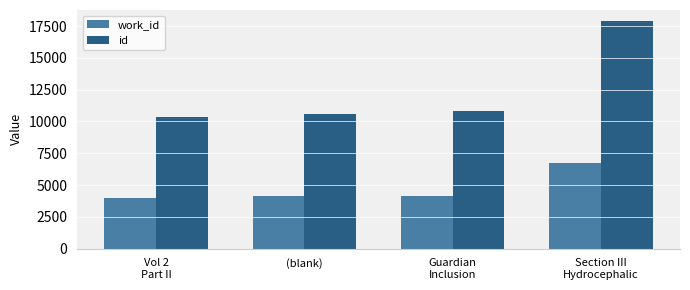

What is the difference between the highest and lowest values at (blank)?

6474